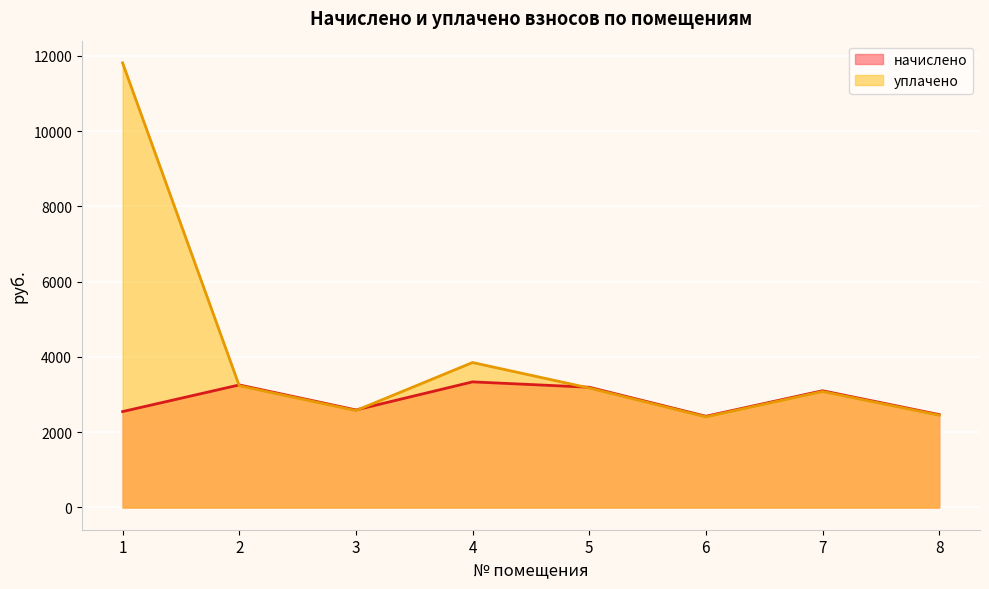

Which series has the largest range (max minus min)?

уплачено